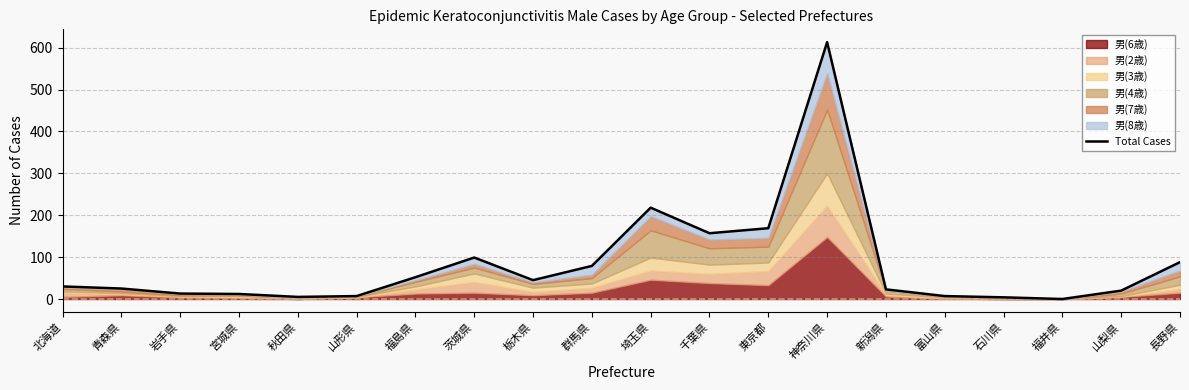

What is the sum of all values?

1666